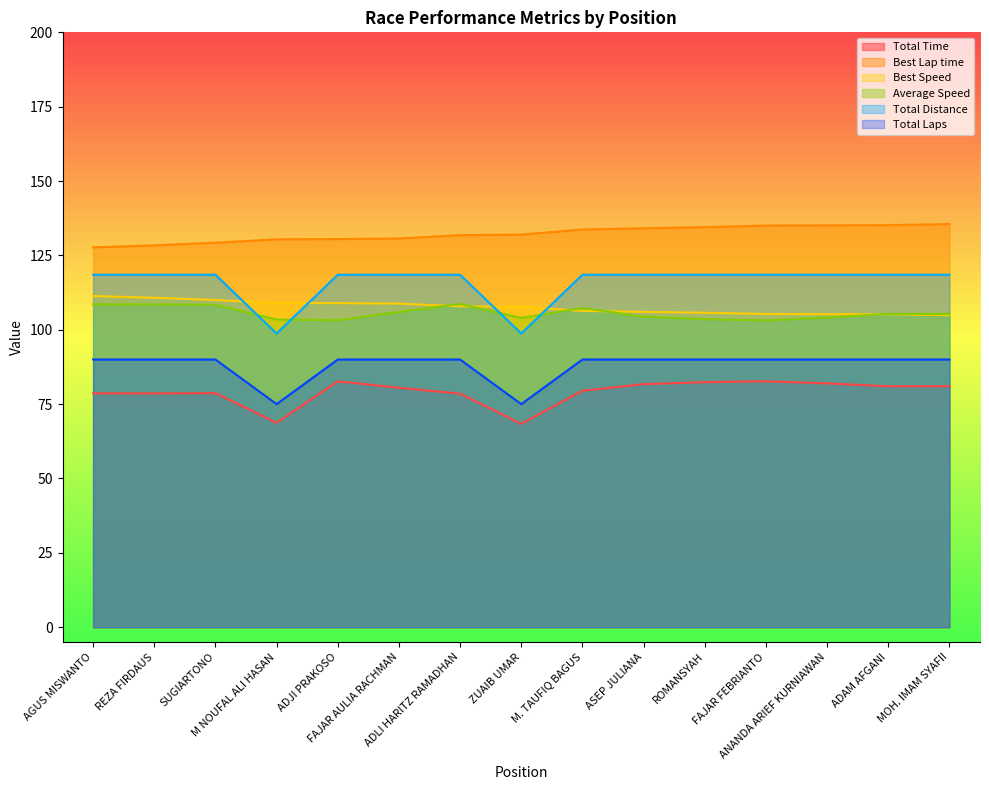

Reading left to right, list all the values displayed in this chart.

Total Time: 78.6	78.6	78.7	68.7	82.7	80.5	78.5	68.4	79.5	81.7	82.4	82.7	82.0	81.0	81.0
Best Lap time: 127.7	128.4	129.3	130.4	130.5	130.7	131.8	132.0	133.7	134.1	134.5	135.0	135.1	135.2	135.5
Best Speed: 111.3	110.8	110.0	109.0	109.0	108.8	107.9	107.7	106.4	106.0	105.7	105.3	105.3	105.2	104.9
Average Speed: 108.5	108.5	108.4	103.4	103.2	106.0	108.7	104.0	107.3	104.4	103.5	103.2	104.1	105.3	105.3
Total Distance: 90.0	90.0	90.0	75.0	90.0	90.0	90.0	75.0	90.0	90.0	90.0	90.0	90.0	90.0	90.0
Total Laps: 118.5	118.5	118.5	98.8	118.5	118.5	118.5	98.8	118.5	118.5	118.5	118.5	118.5	118.5	118.5